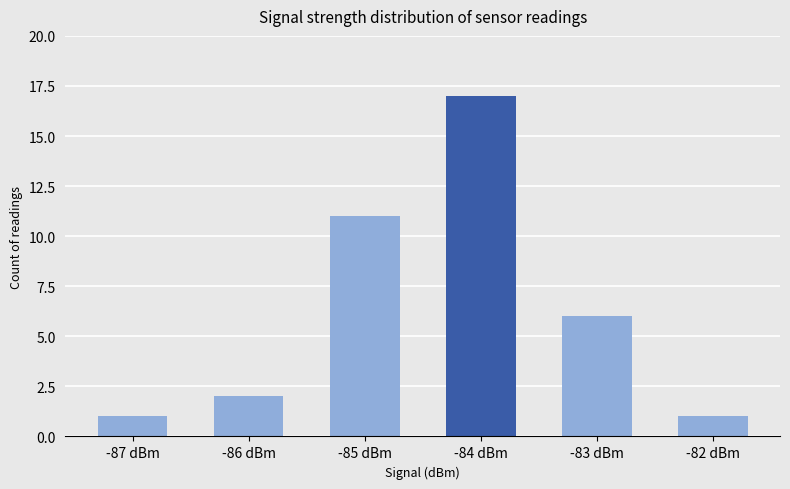

Reading left to right, extract all data points from this chart.

-87 dBm=1	-86 dBm=2	-85 dBm=11	-84 dBm=17	-83 dBm=6	-82 dBm=1